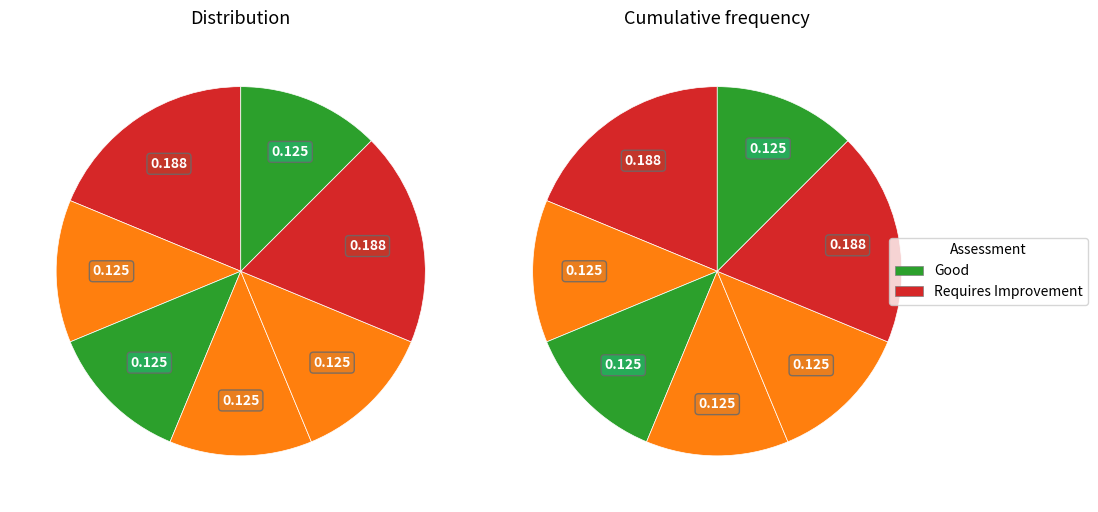

Does NHS Thurrock CCG represent more than half of the total?

No